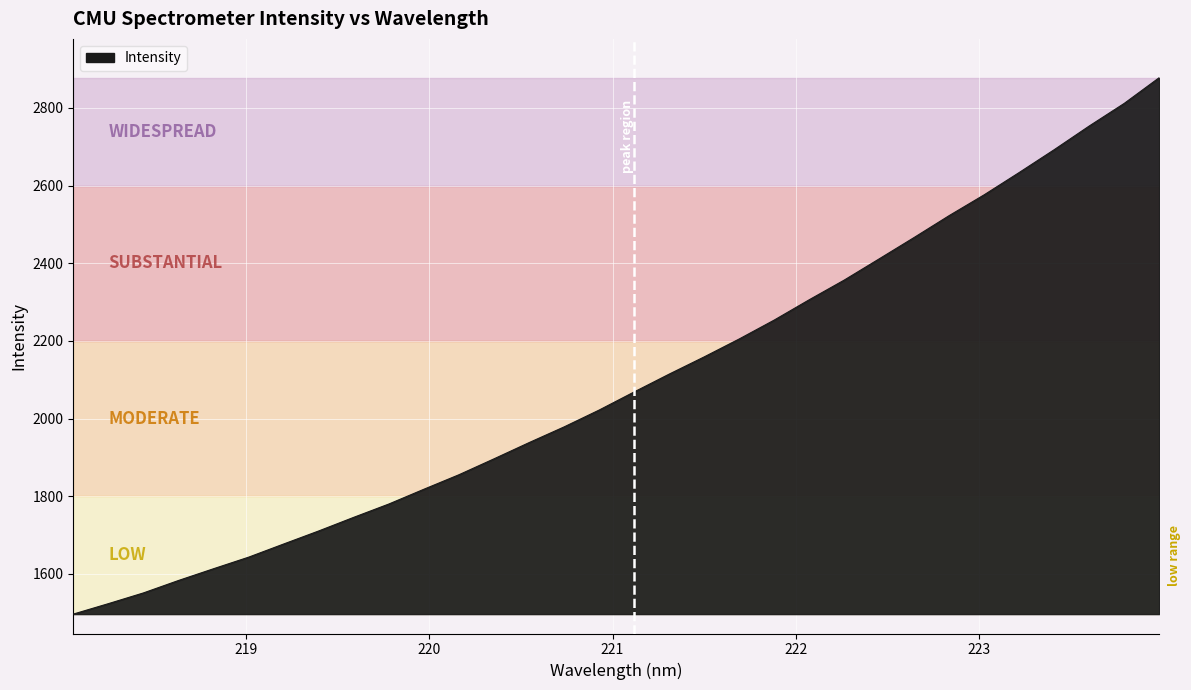

What is the difference between the maximum and minimum values?

1381.4